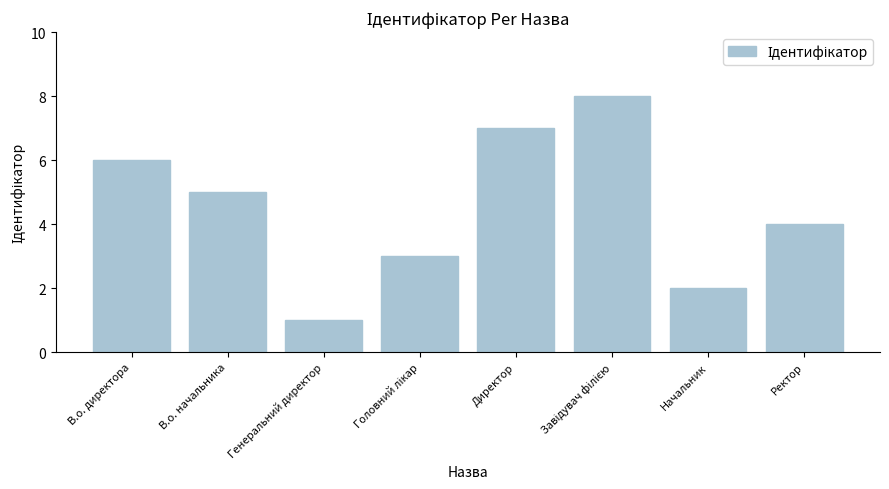

At which label is the value closest to 4?

Ректор